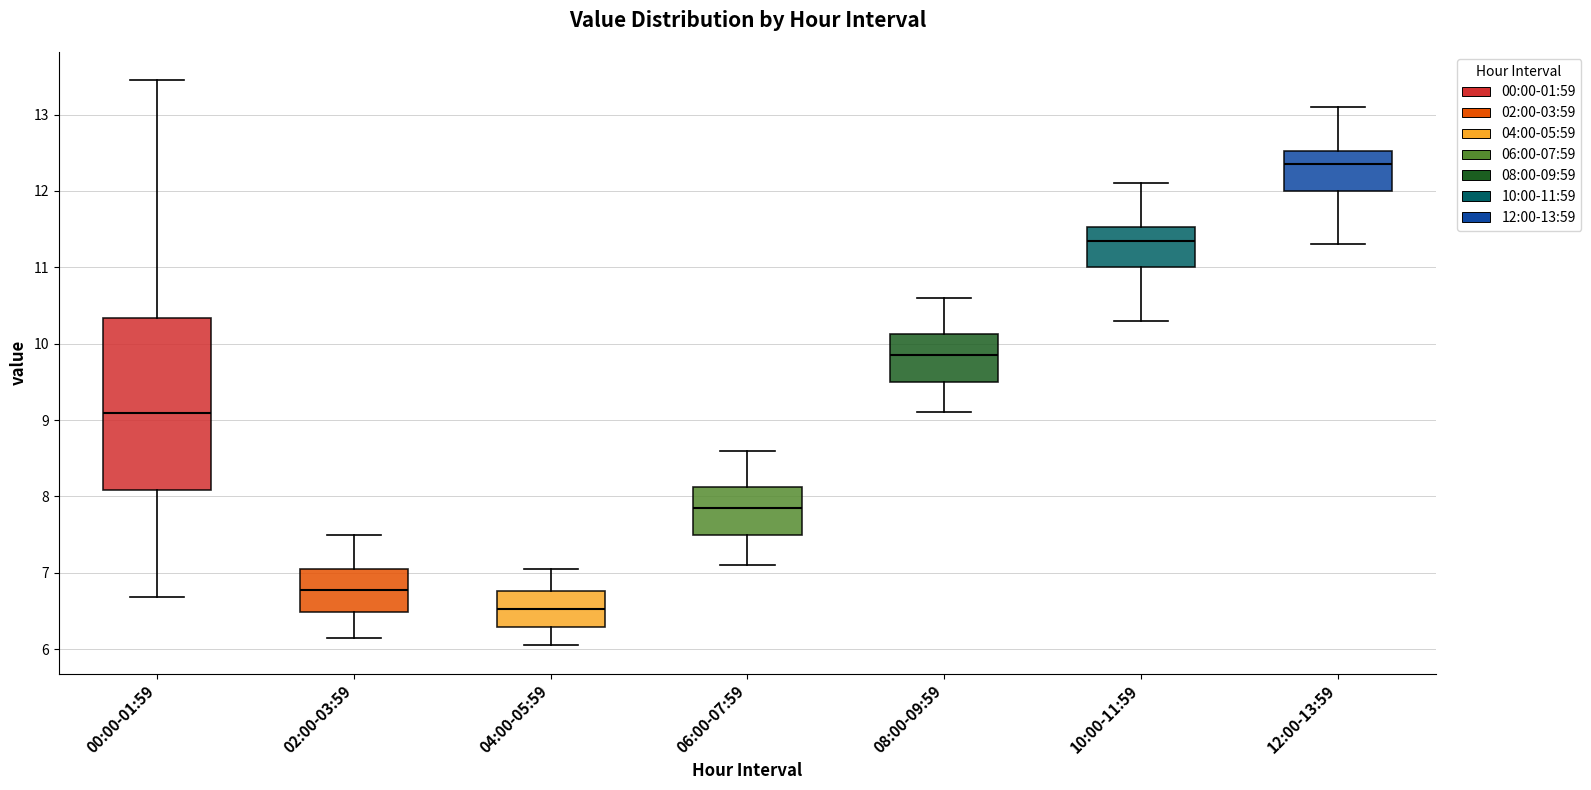

Comparing the boxes themselves (not the whiskers), which one is the tallest?

00:00-01:59